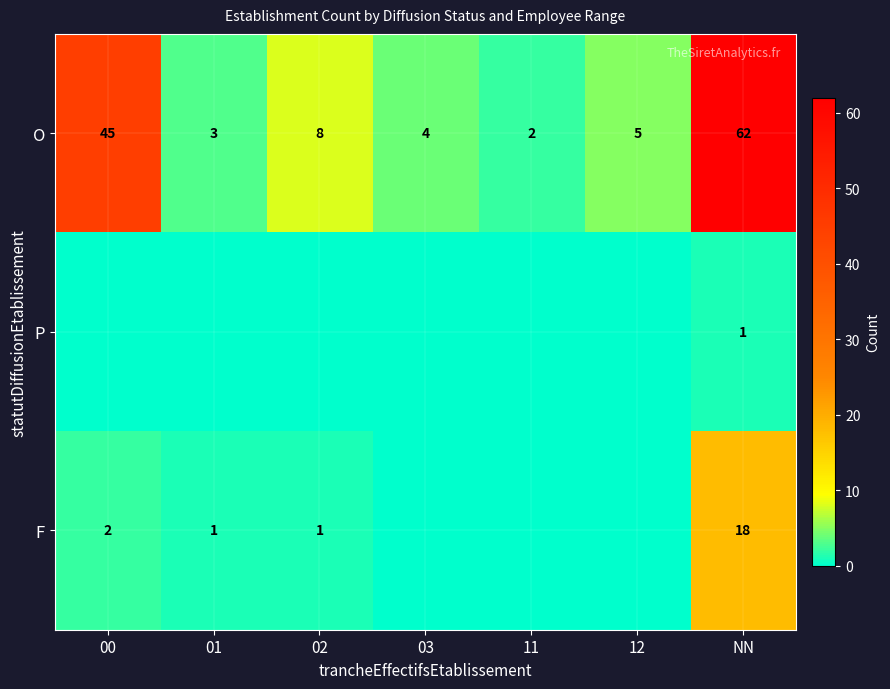

What is the difference between the O values at 12 and 00?

40